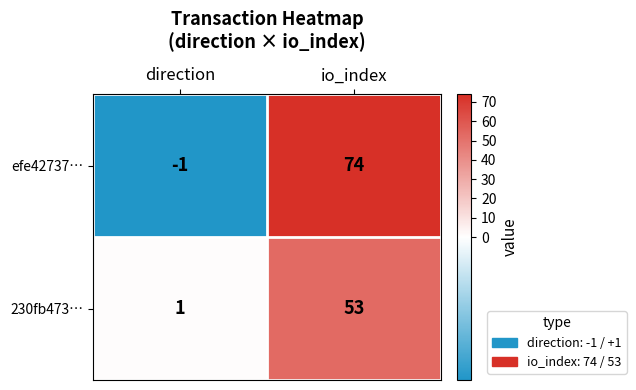

The value of efe42737… at io_index is 105. True or false?

False